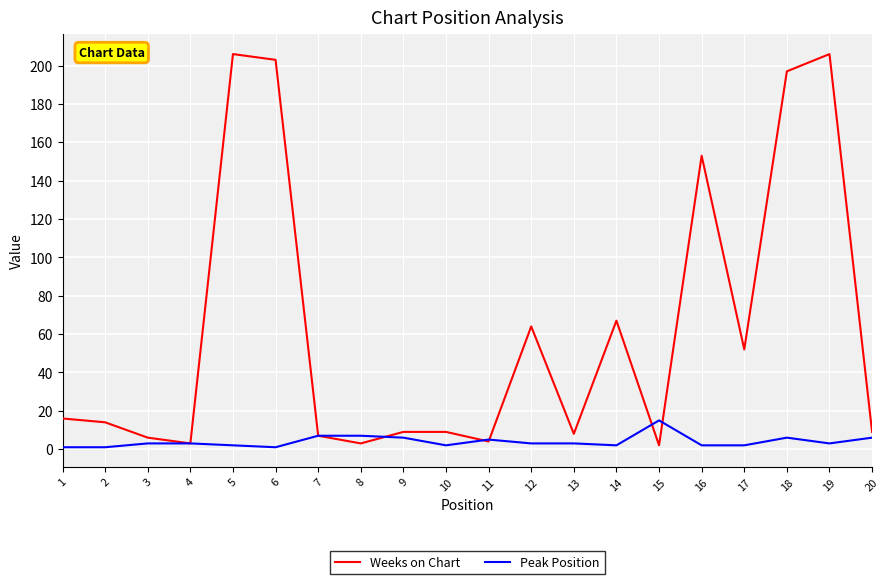

At 16, list the series in order from smallest to largest.

Peak Position, Weeks on Chart